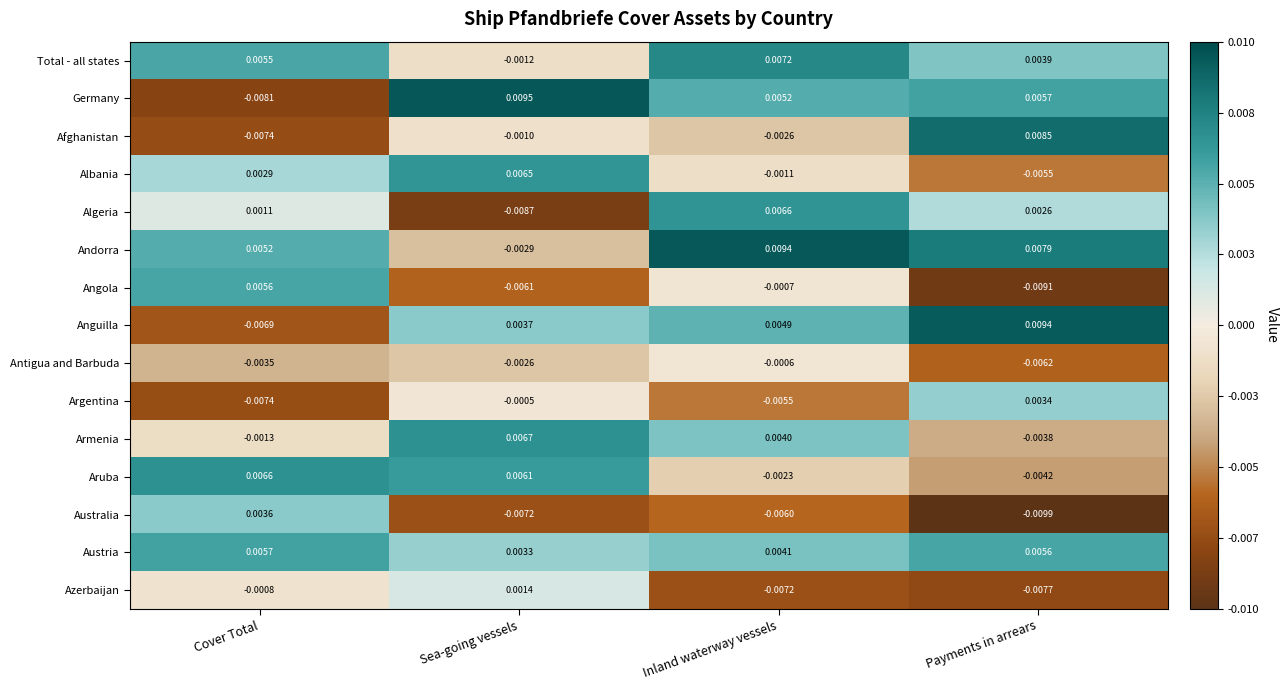

Which category has the highest value across all series?

Sea-going vessels